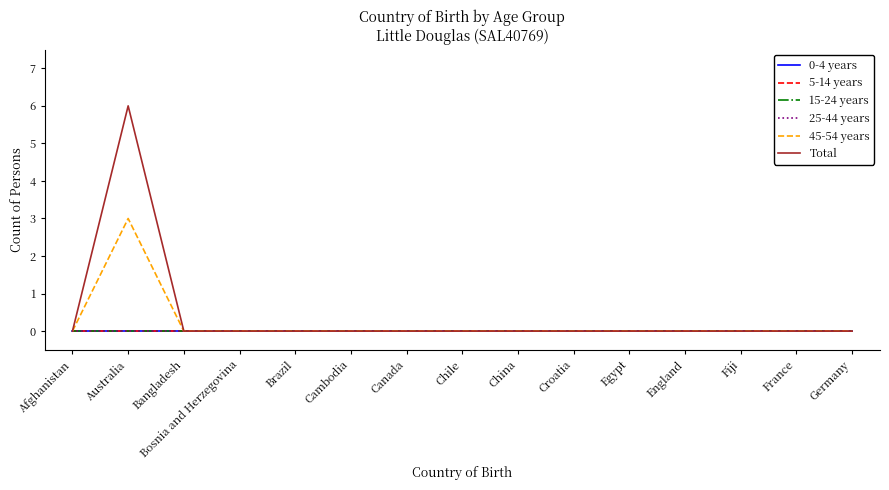

Is this an area chart (filled region under the line)?

No